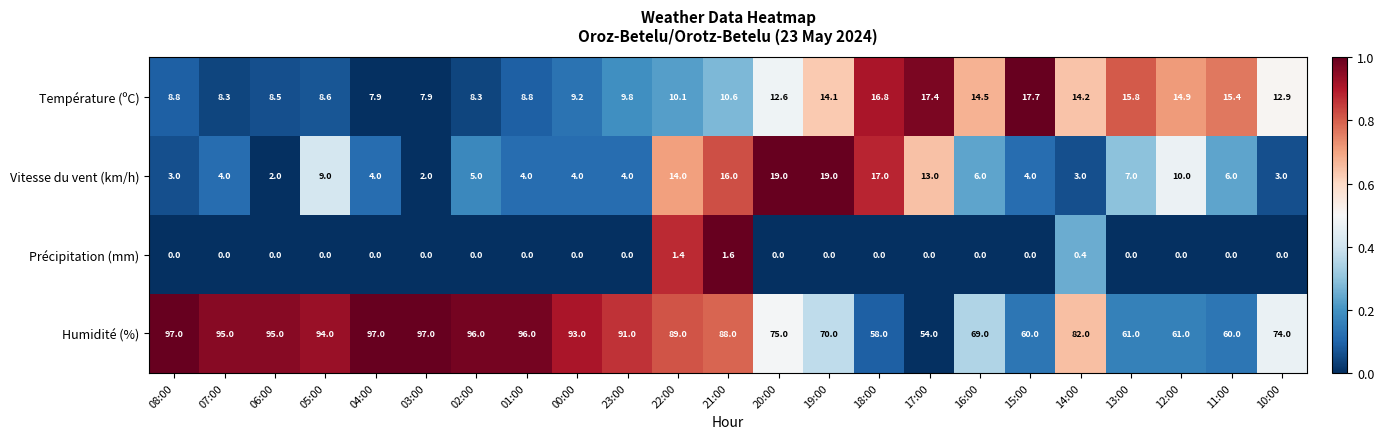

At which category is the sum across all series the highest?

21:00